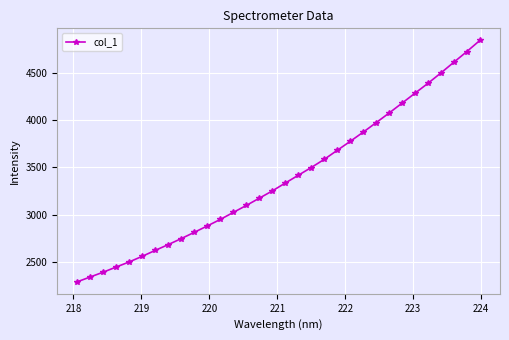

What is the value of the 9th point from the left?

2747.0